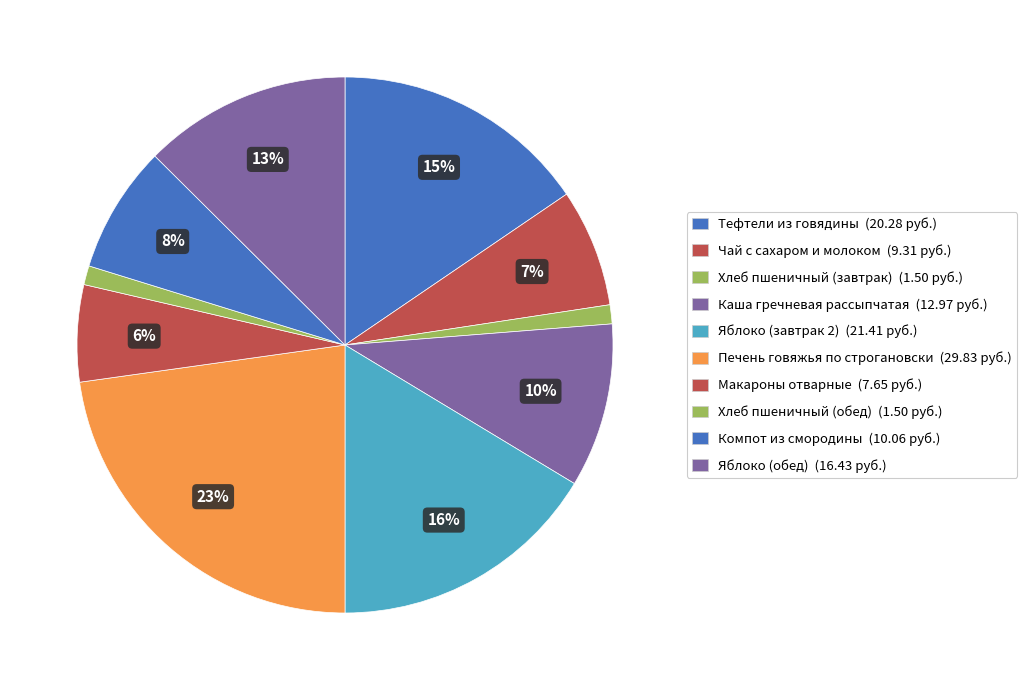

To the nearest percent, what is the difference between the largest and smallest slice percentages?

22%